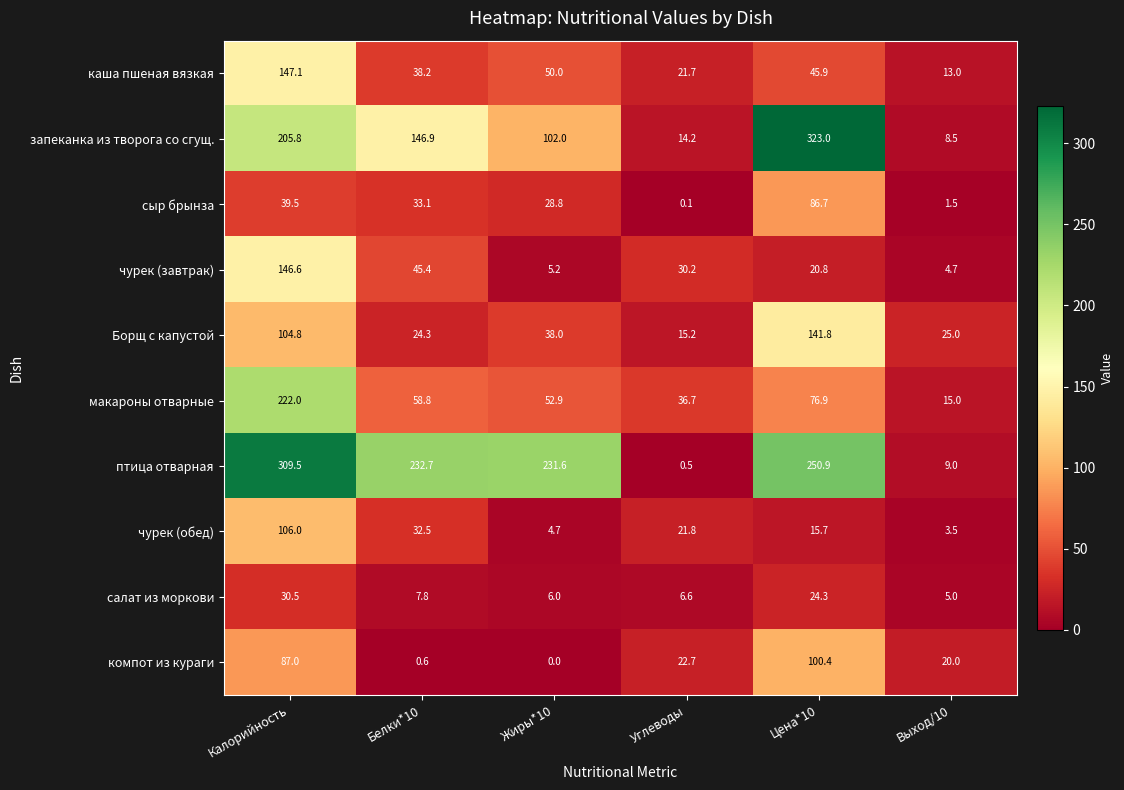

The value of чурек (завтрак) at Калорийность is 146.6. True or false?

True